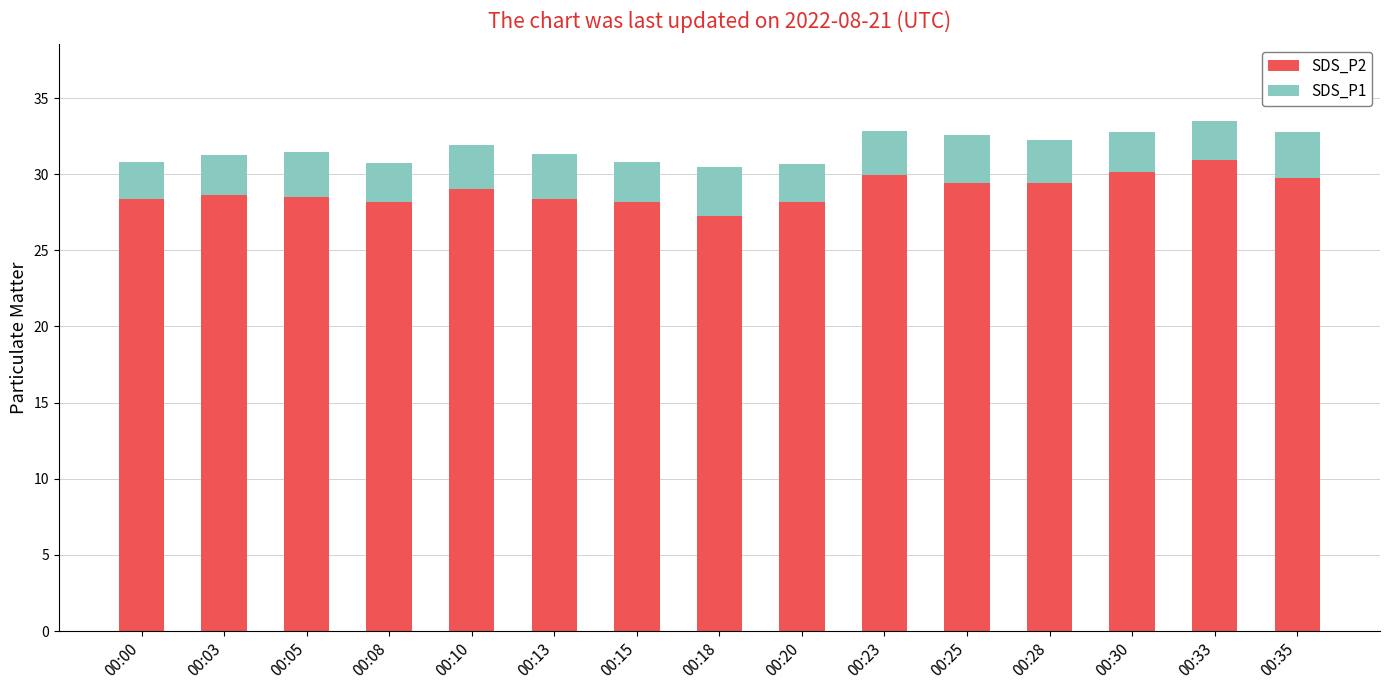

What is the total value across all series at 00:00?

30.8